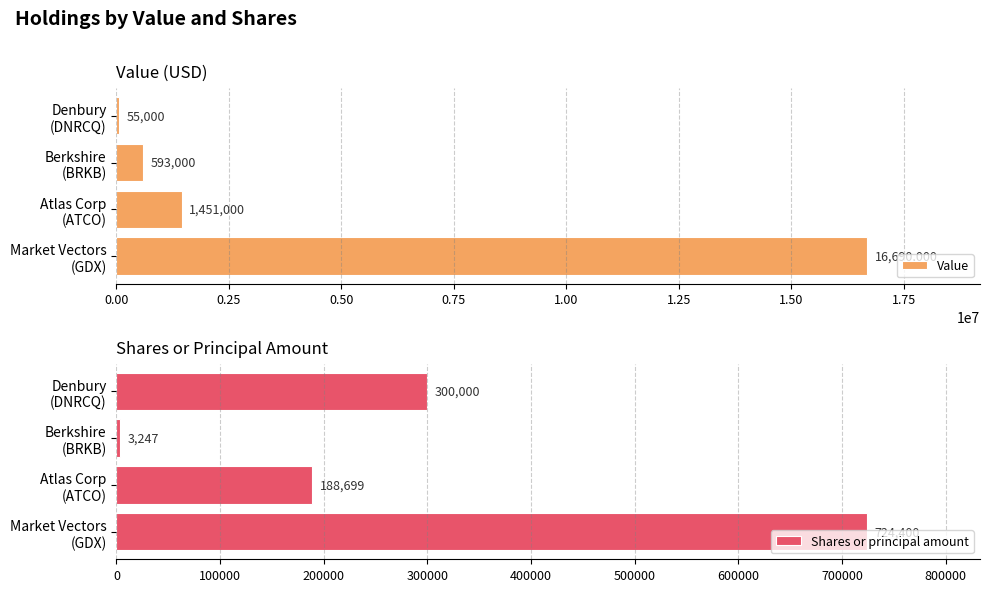

What is the difference between the second highest and second lowest values in the Shares or principal amount series?

111301